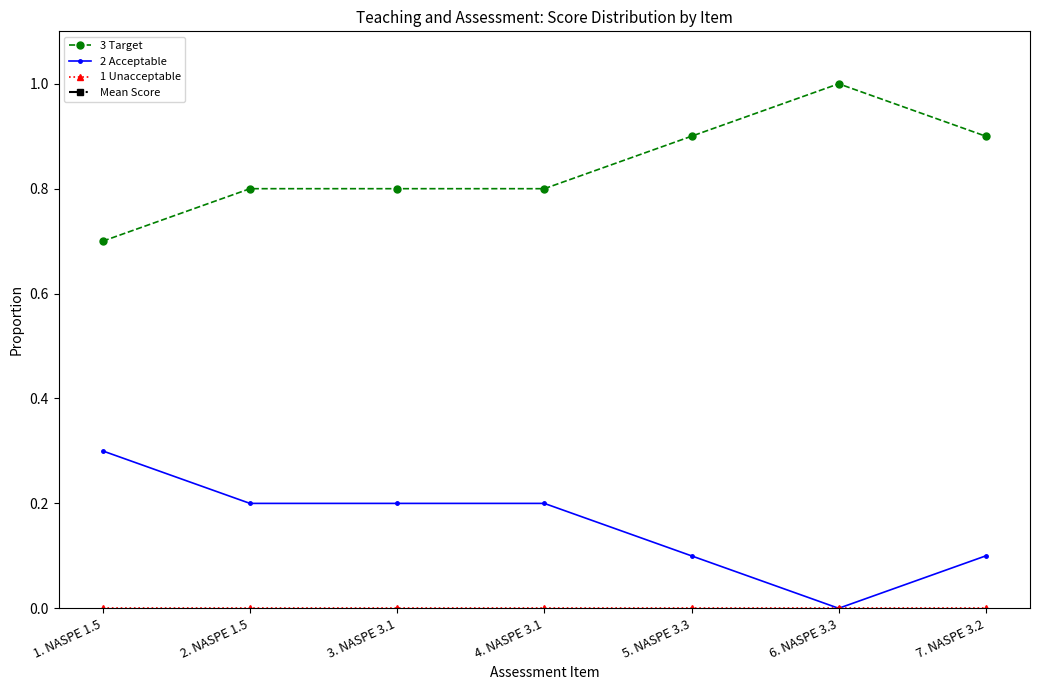

How many lines are shown in the chart?

4